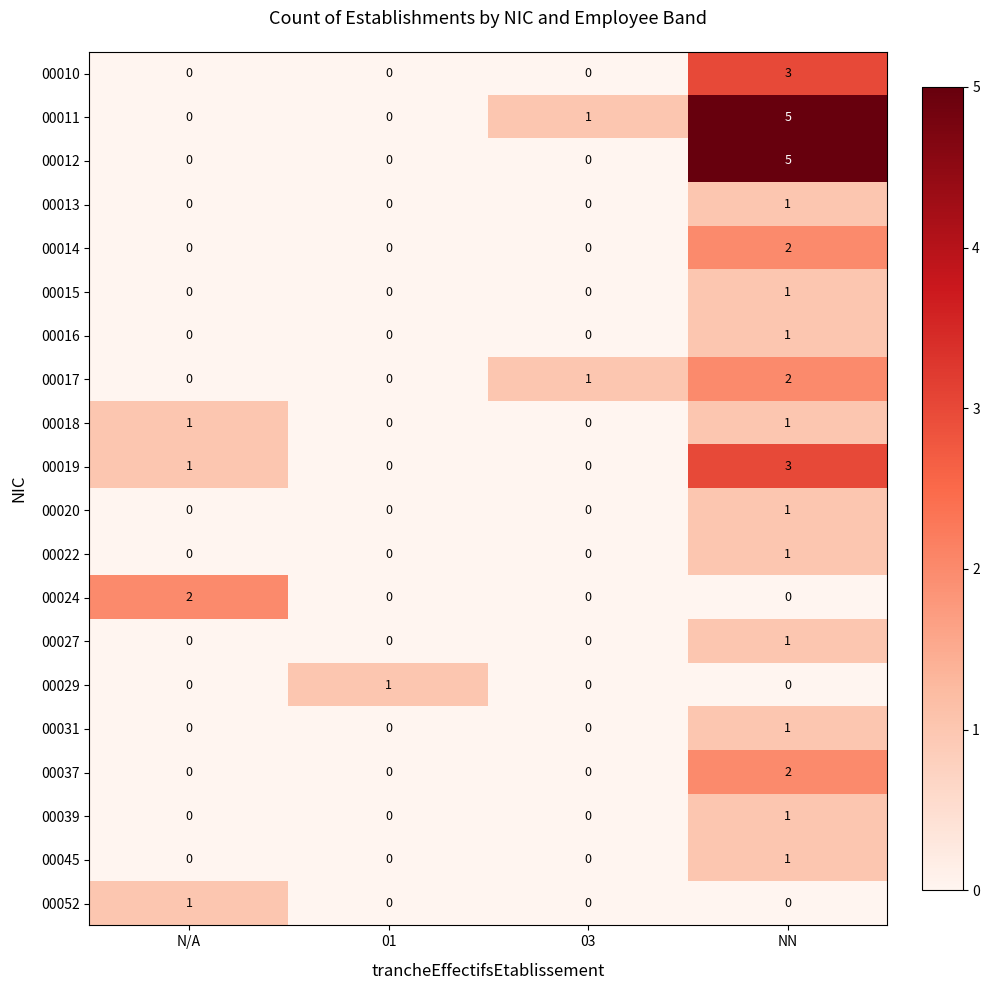

True or false: 00012 has a value of -2 at N/A.

False